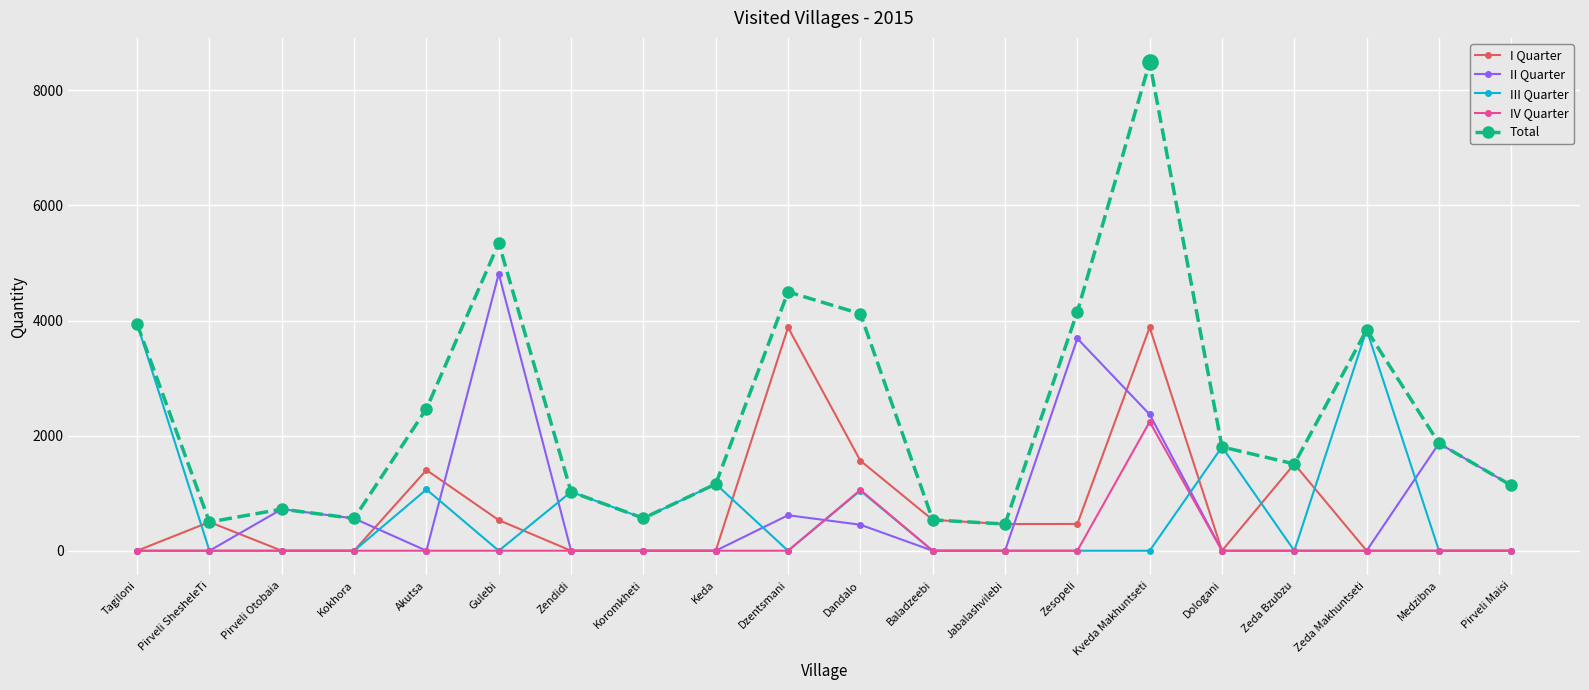

Which series has the largest total across all categories?

Total